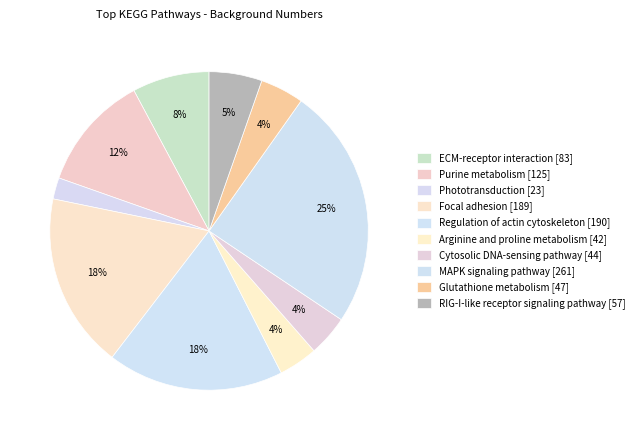

Rank the categories by value from lowest to highest.

Phototransduction, Arginine and proline metabolism, Cytosolic DNA-sensing pathway, Glutathione metabolism, RIG-I-like receptor signaling pathway, ECM-receptor interaction, Purine metabolism, Focal adhesion, Regulation of actin cytoskeleton, MAPK signaling pathway